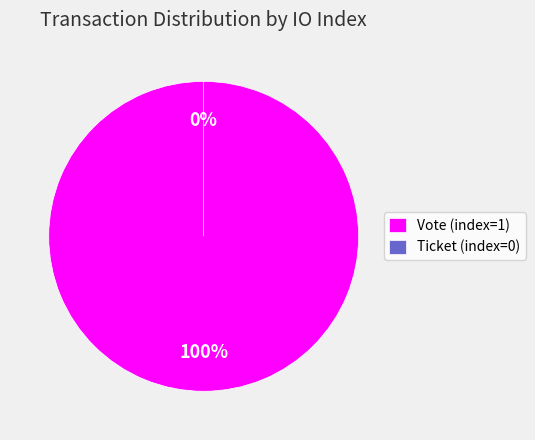

To the nearest percent, what is the difference between the largest and smallest slice percentages?

100%